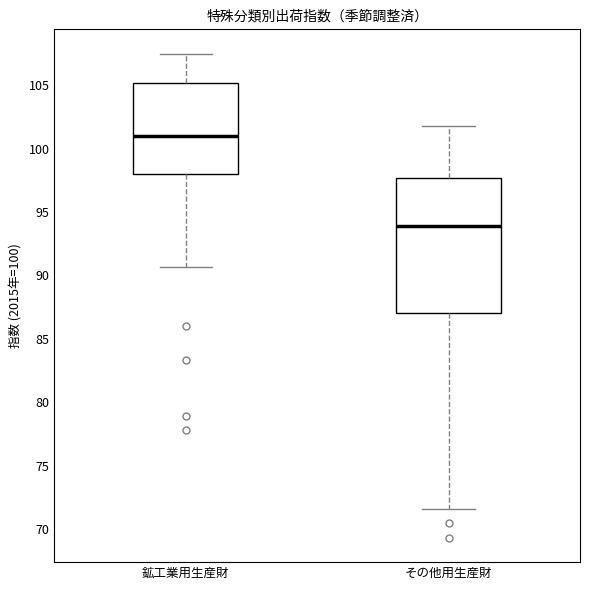

Where is the lower edge of the box for その他用生産財 on the y-axis? The values are not printed on the chart, so give them approximately, as read against the axis.

87.0